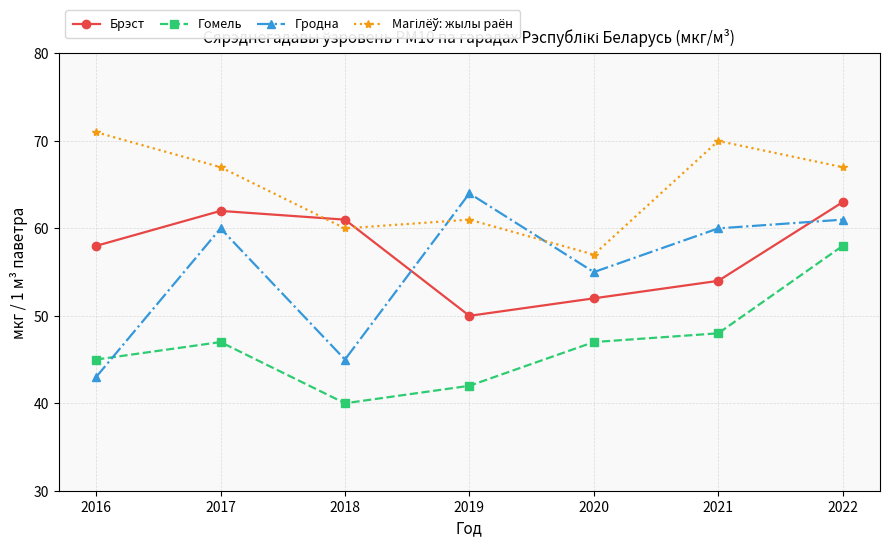

At which category is the sum across all series the highest?

2022